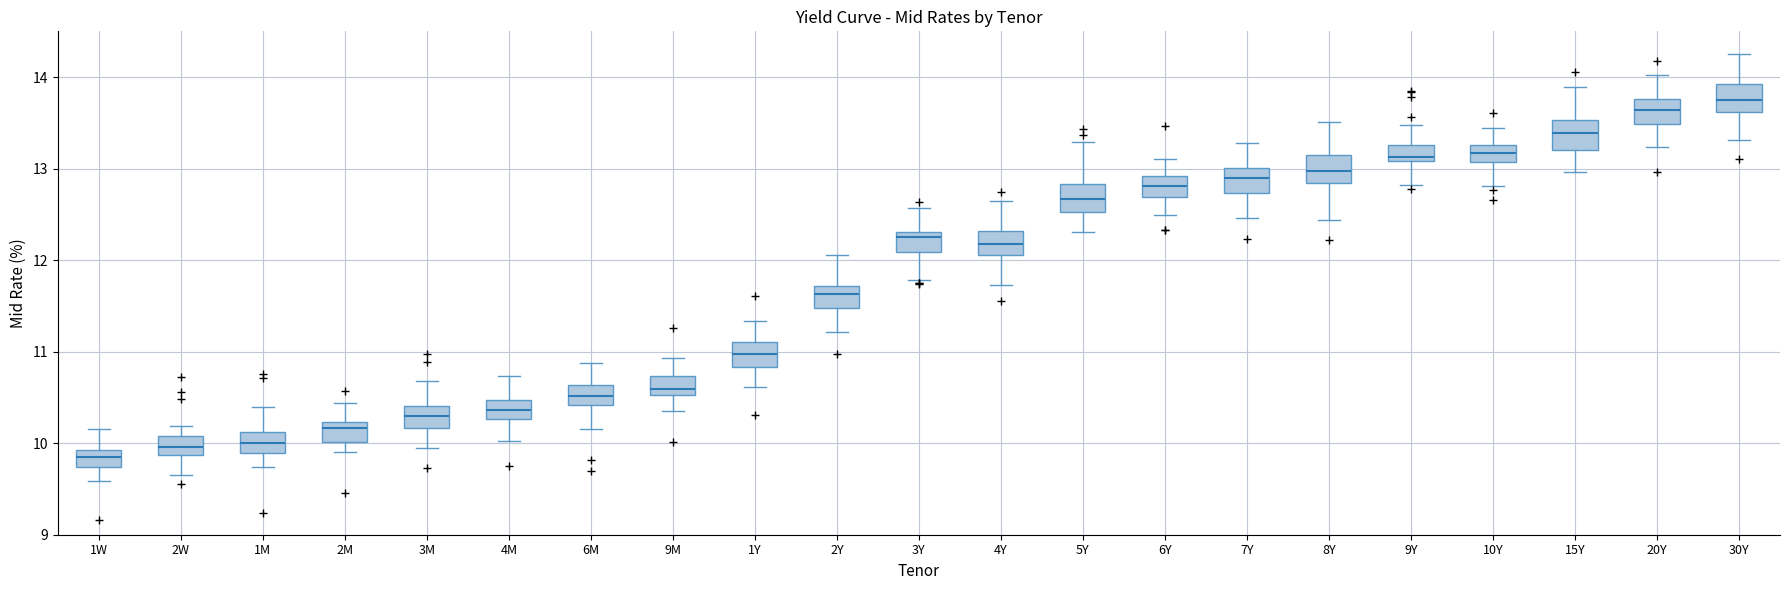

Where is the lower edge of the box for 9M on the y-axis? The values are not printed on the chart, so give them approximately, as read against the axis.

10.5